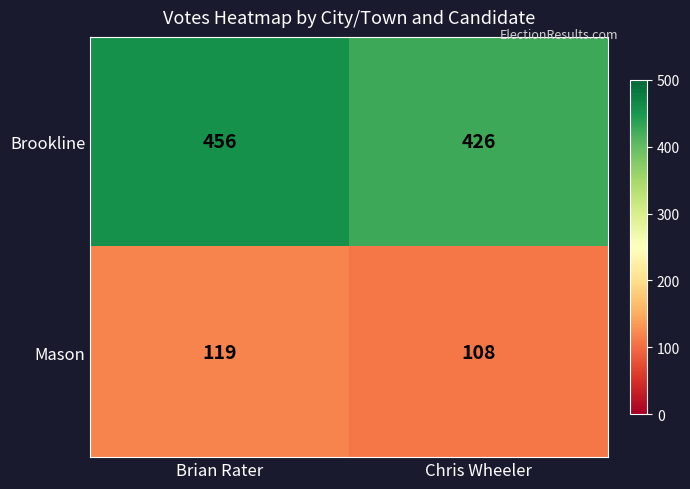

Which series has the largest total across all categories?

Brookline